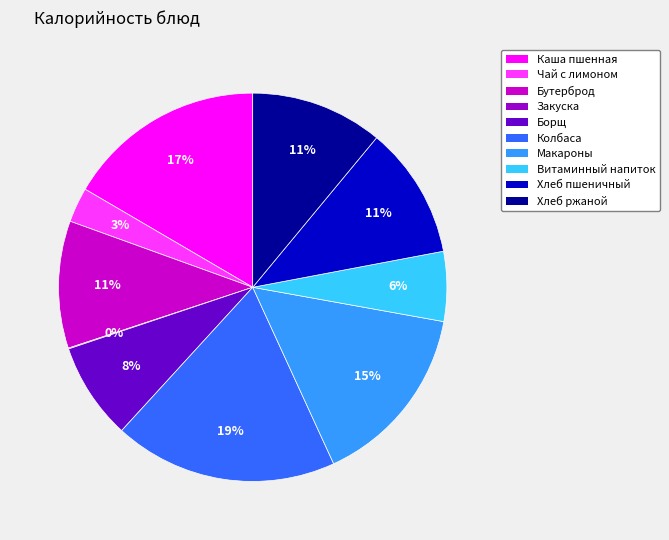

To the nearest percent, what is the difference between the largest and smallest slice percentages?

19%